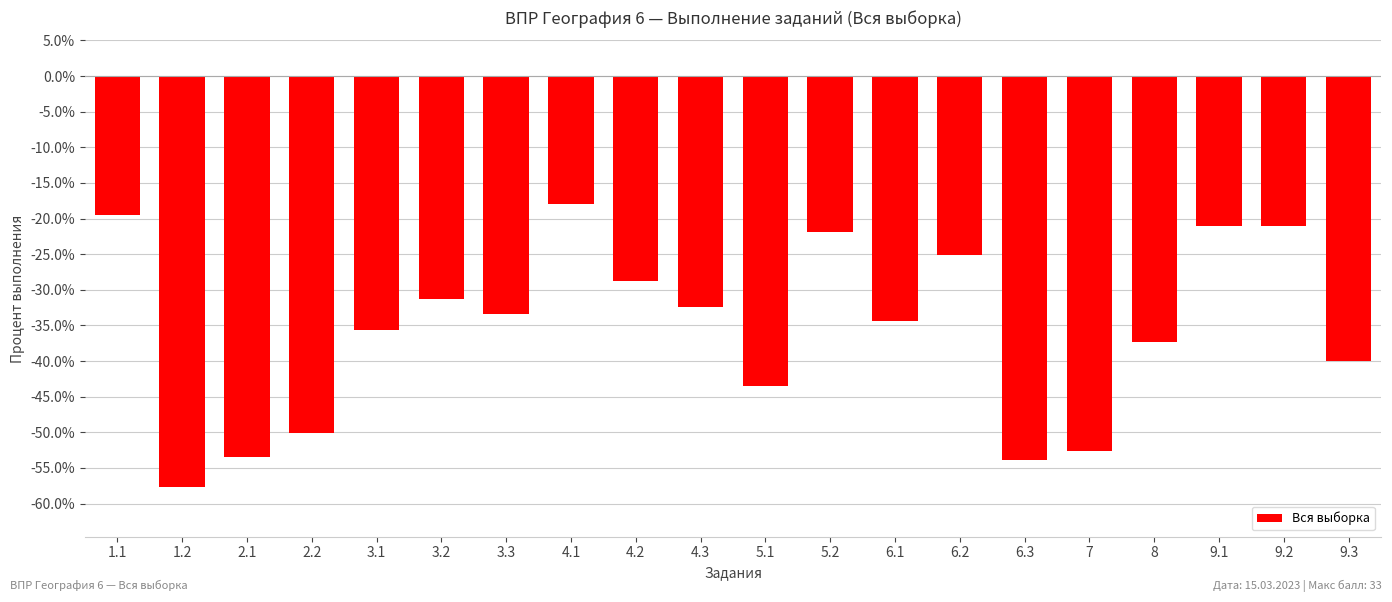

What is the smallest value displayed?

-57.7